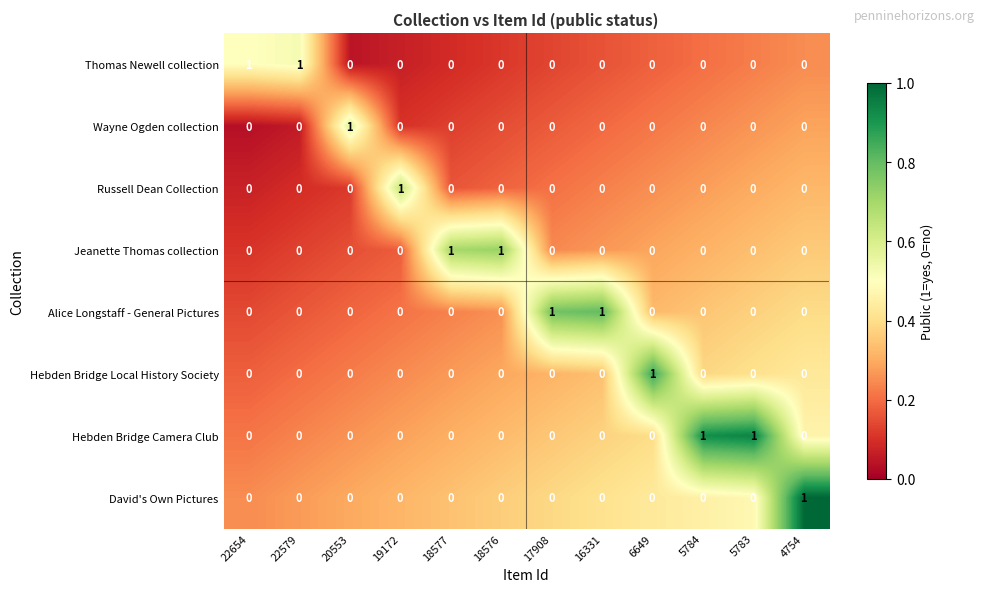

At how many categories does at least one series exceed 0?

12